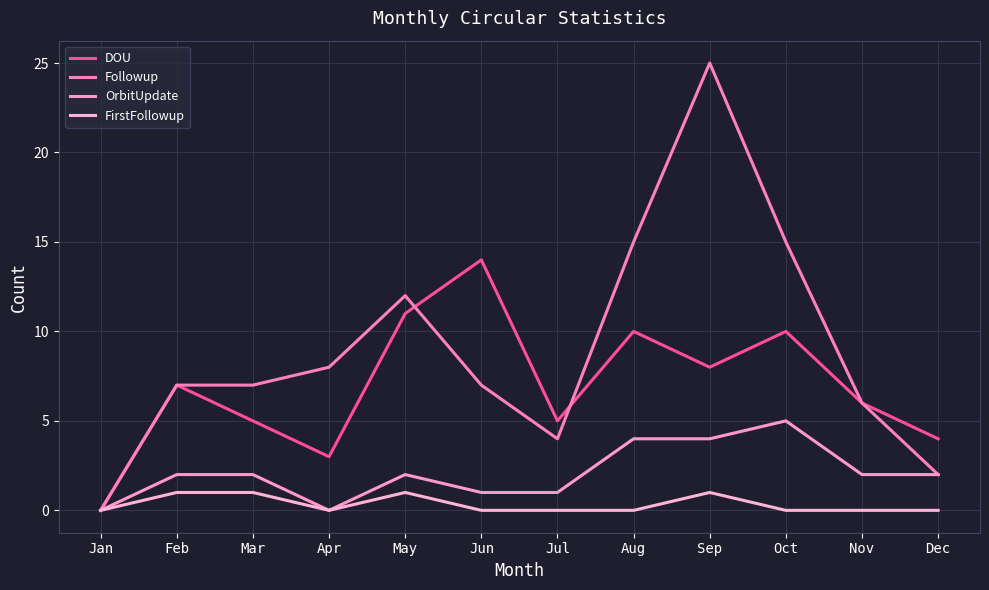

Is this an area chart (filled region under the line)?

No